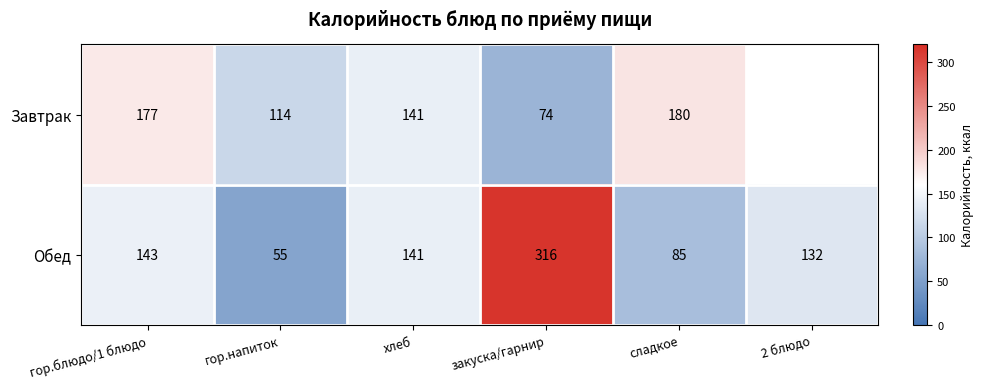

What is the smallest value displayed?

55.0